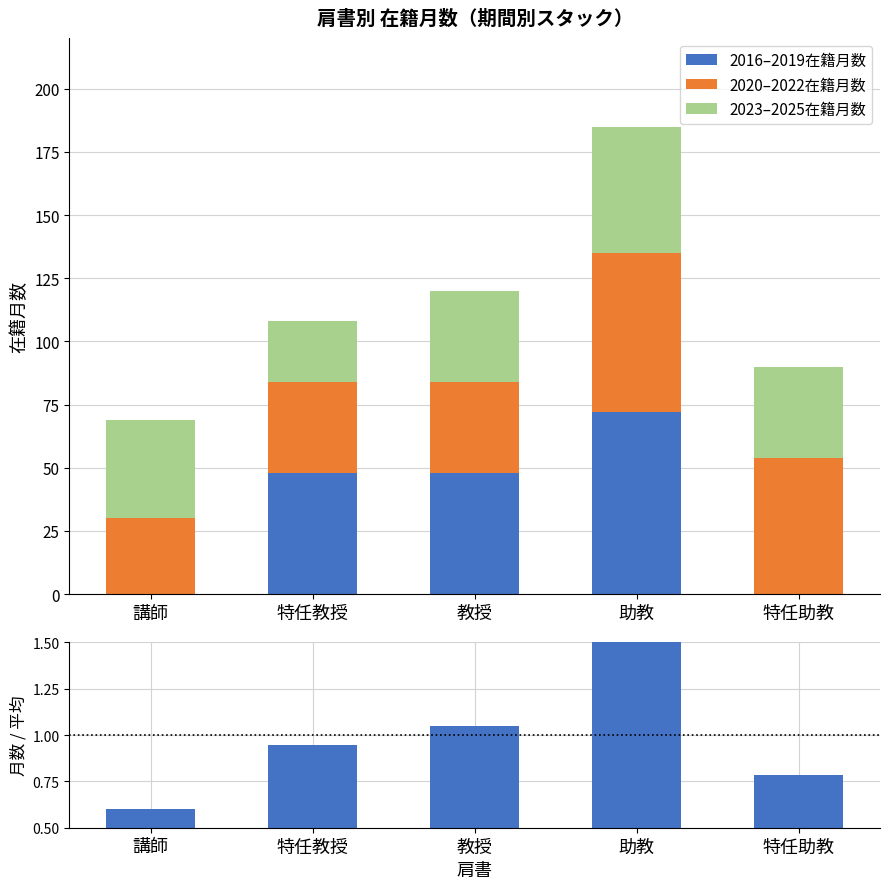

What is the sum of the 在籍月数 / 平均 values at 特任助教 and 助教?

2.4